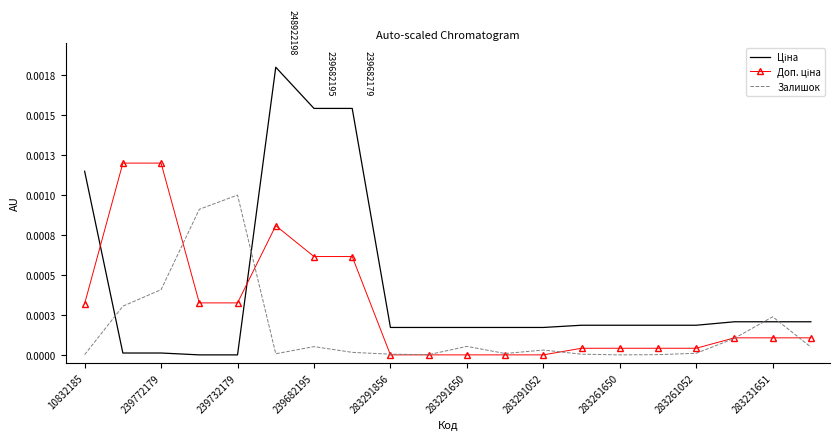

Is this an area chart (filled region under the line)?

No